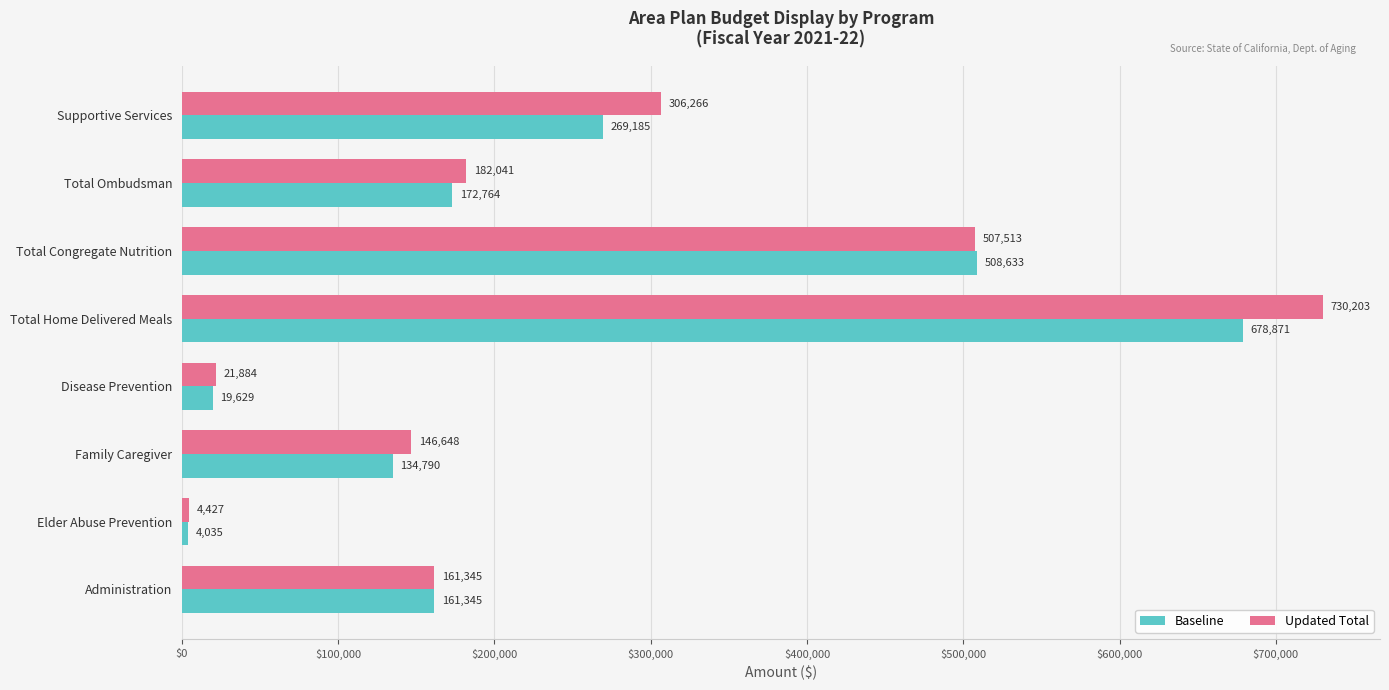

List the series in order of their peak value, lowest first.

Baseline, Updated Total